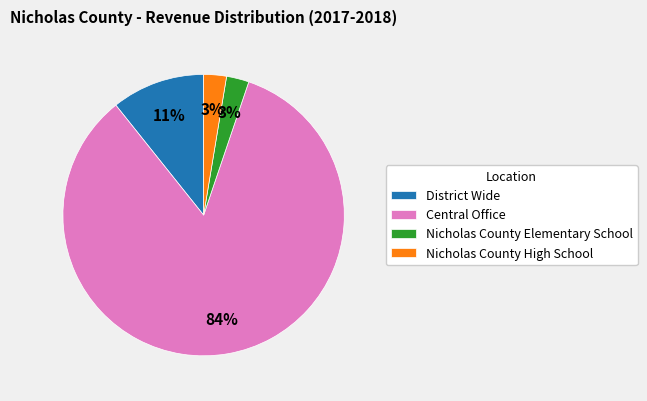

Between District Wide and Nicholas County High School, which is larger?

District Wide